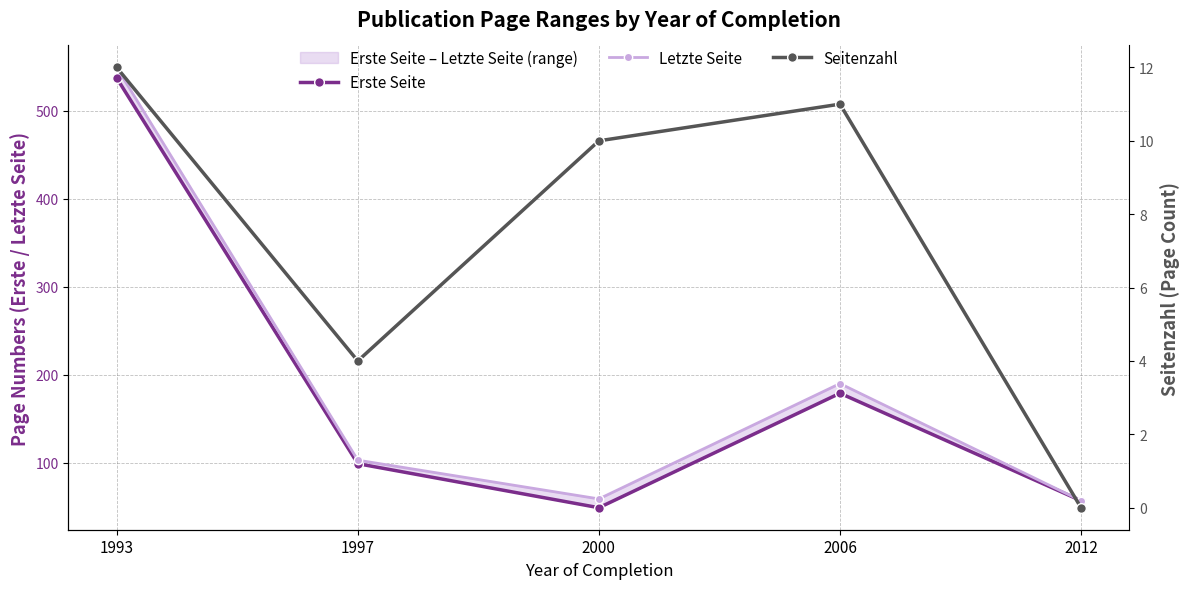

What is the maximum value shown in the chart?

549